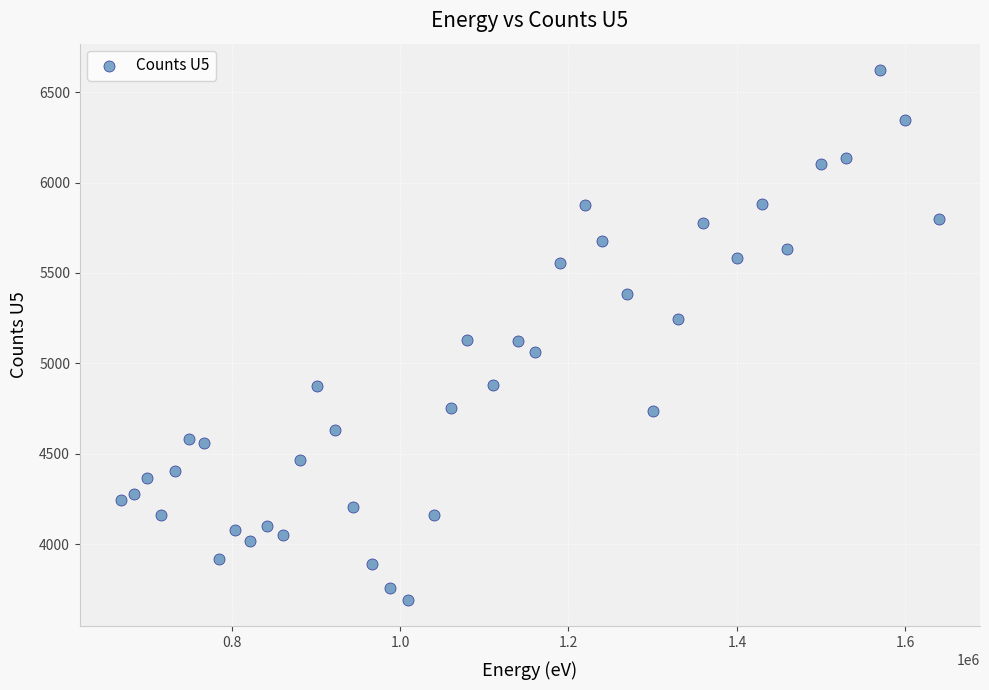

What is the range of X values (max minus min)?

971612